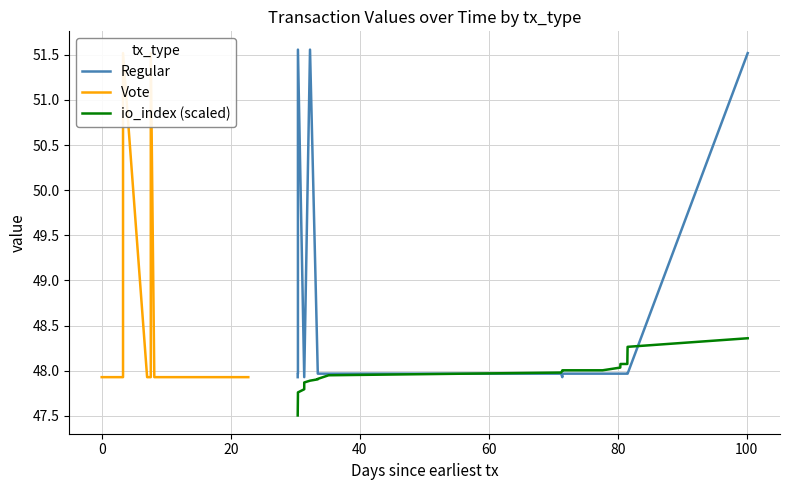

How many categories are shown in the chart?

20